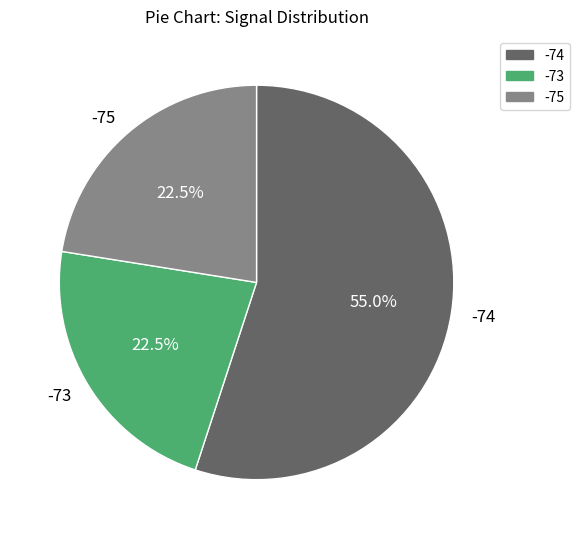

Which category has the biggest portion of the pie?

-74